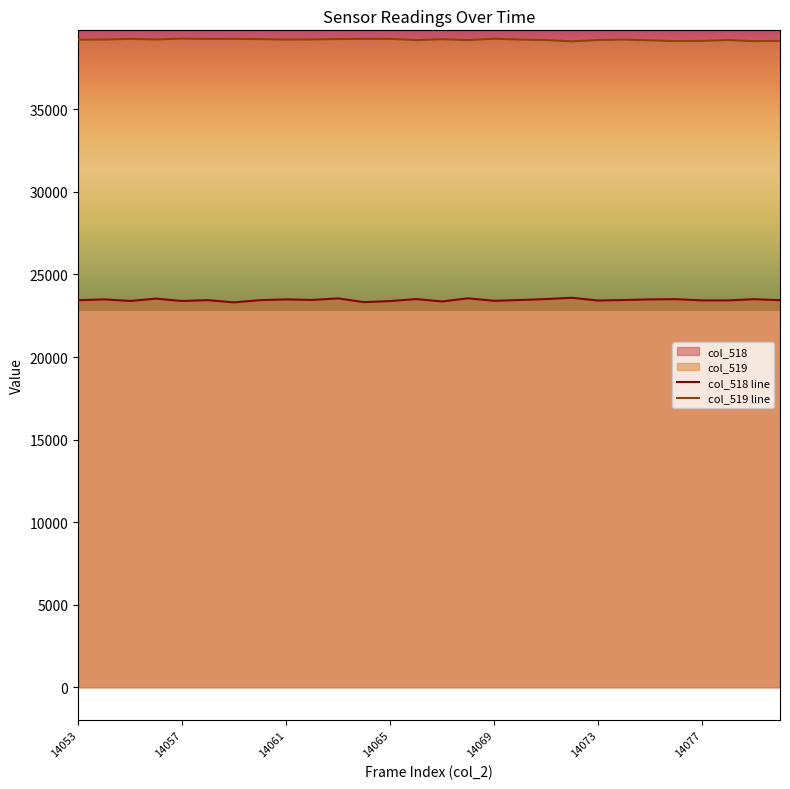

What is the difference between the highest and lowest values at 18?

15686